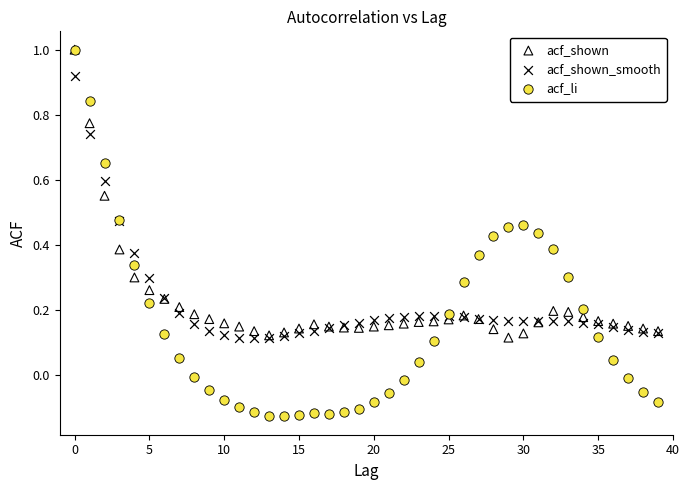

Which series has the largest Y range (max minus min)?

acf_li